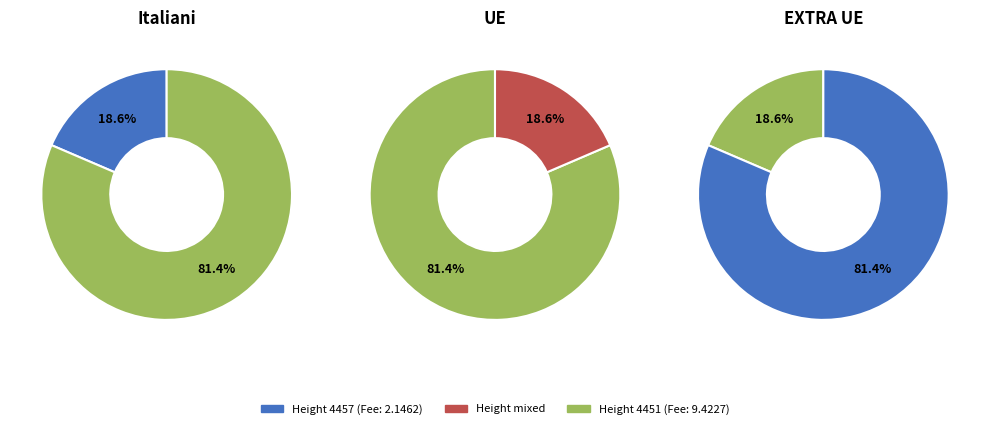

To the nearest percent, what percentage of the pie is 4457?

19%